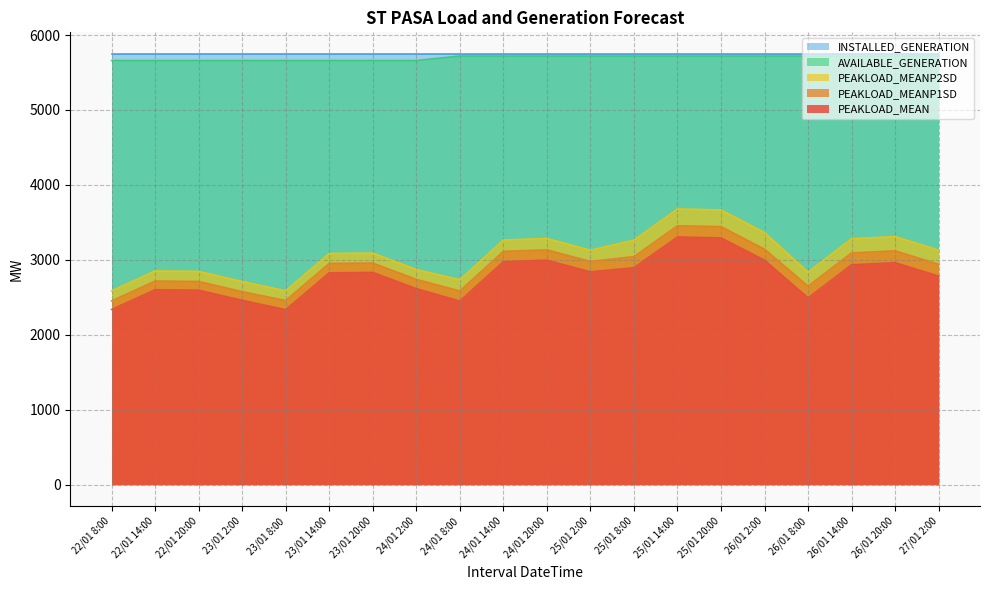

What is the label of the 17th point from the left?

26/01 8:00